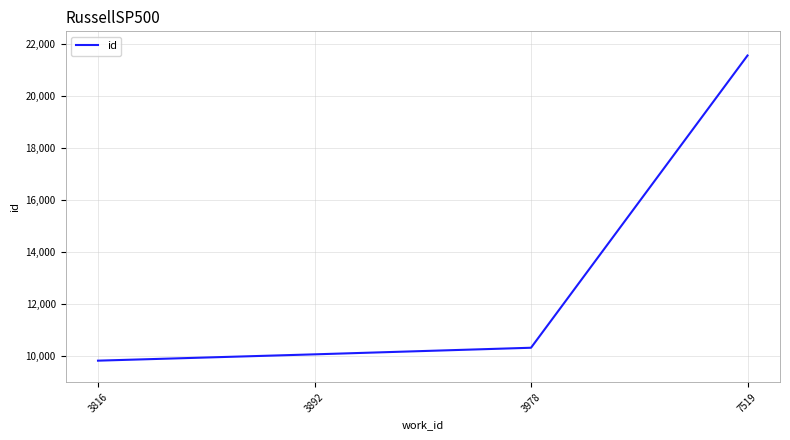

Reading left to right, list all the values displayed in this chart.

9825	10068	10322	21570